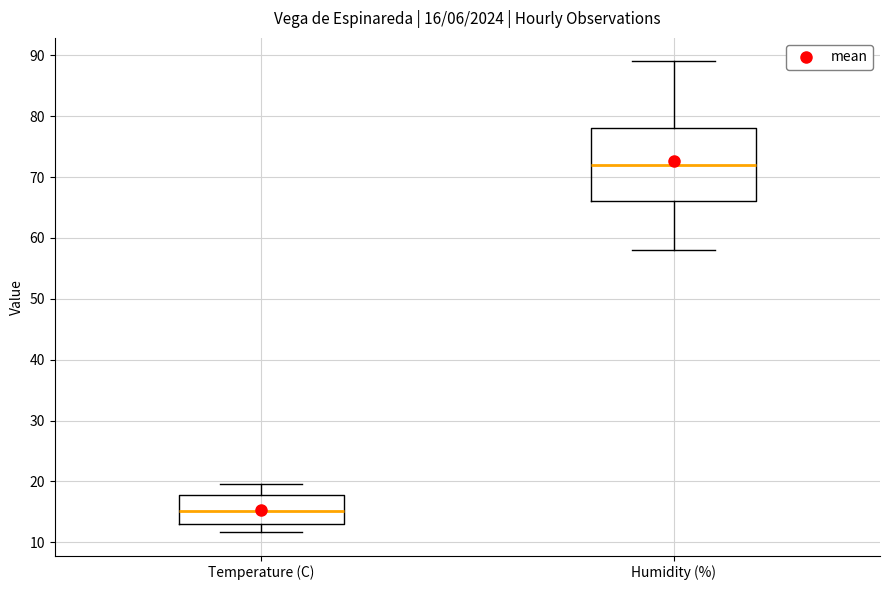

Which box is the tallest, from its lower edge to its upper edge?

Humidity (%)